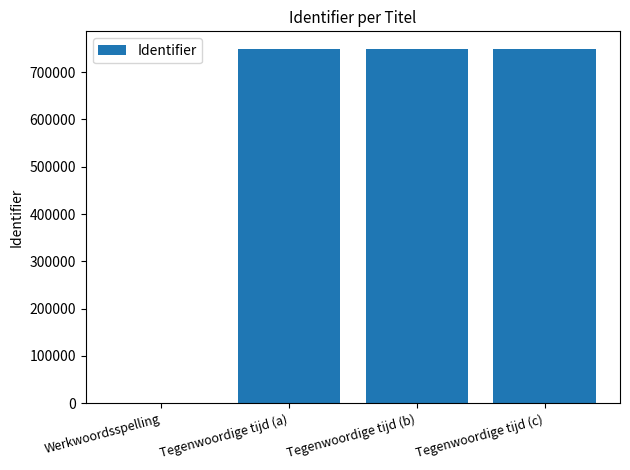

Is it true that the value at Tegenwoordige tijd (b) is 374053?

False